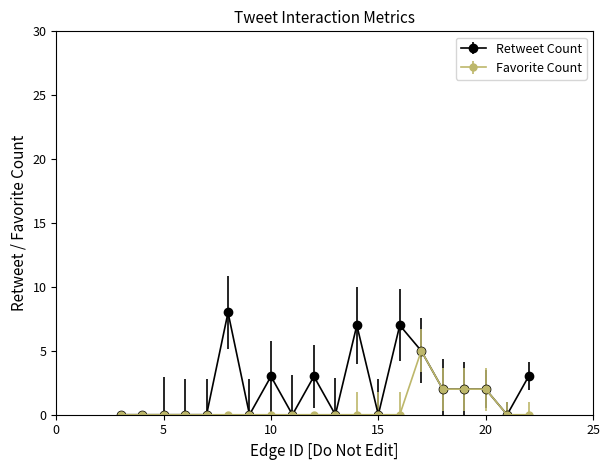

What are all the series names shown in the legend?

Retweet Count, Favorite Count